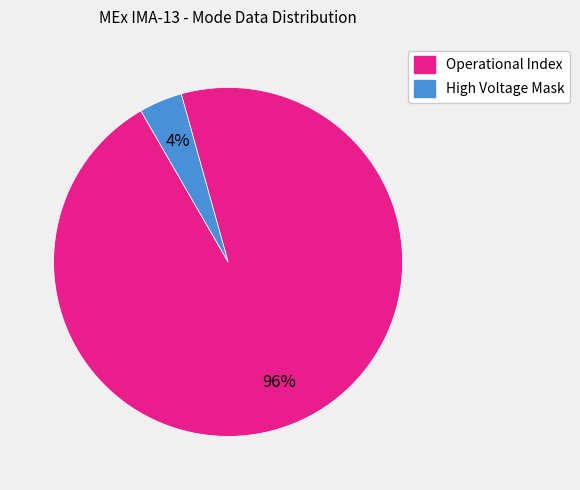

To the nearest percent, what is the difference between the largest and smallest slice percentages?

92%